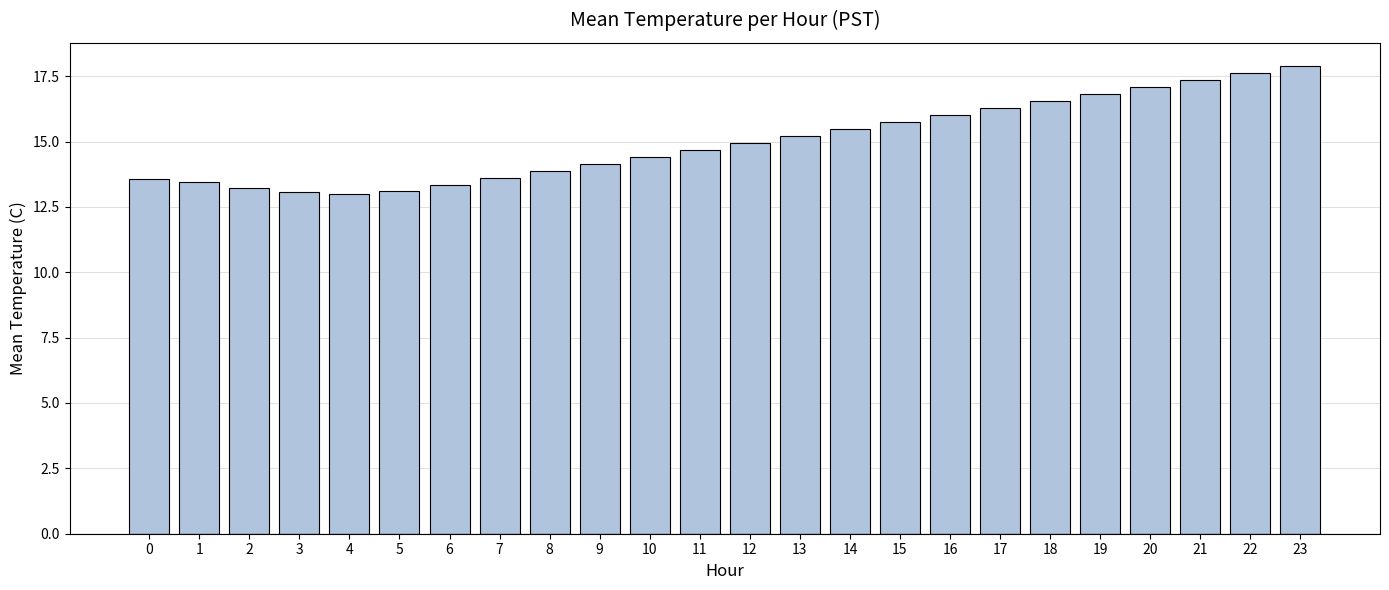

The value at 8 is 13.9. True or false?

True